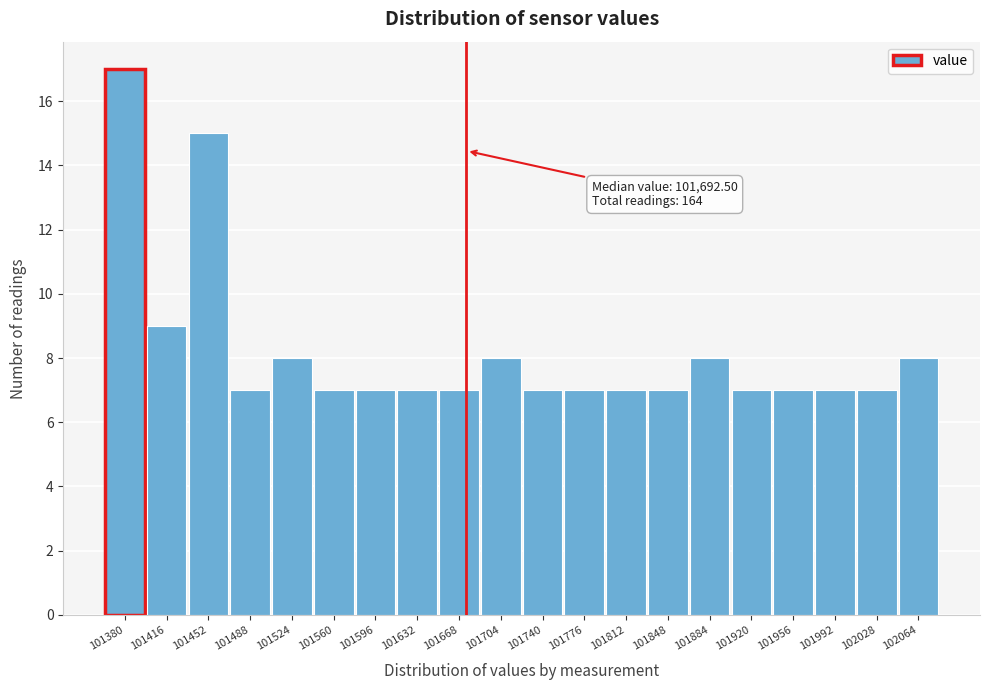

Reading left to right, list all the values displayed in this chart.

17	9	15	7	8	7	7	7	7	8	7	7	7	7	8	7	7	7	7	8